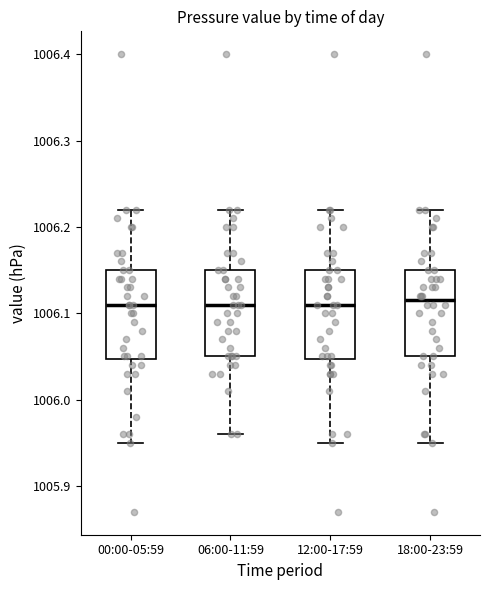

Where is the lower edge of the box for 12:00-17:59 on the y-axis? The values are not printed on the chart, so give them approximately, as read against the axis.

1006.05